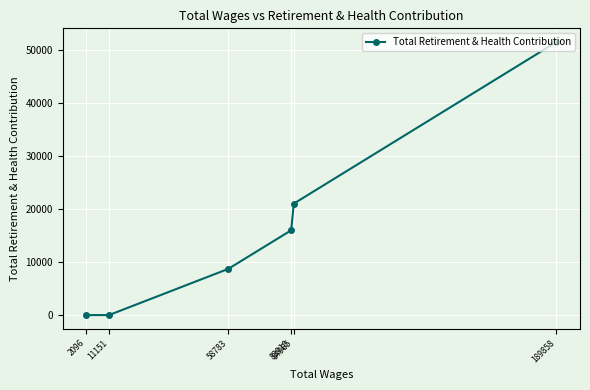

Reading left to right, what are all the values shown in this chart?

2096=0	11151=0	58783=8693	83910=15963	84965=20986	189858=51416